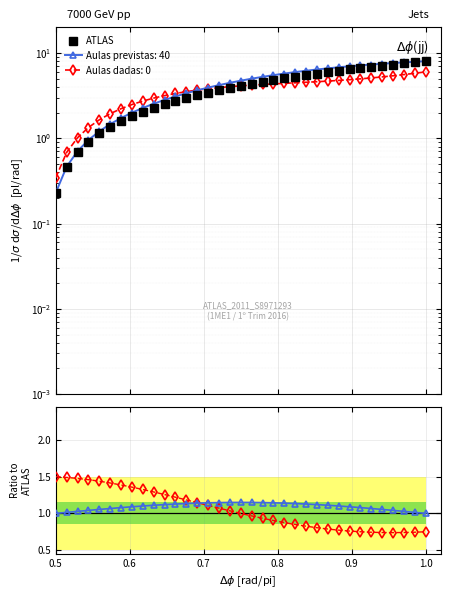

What is the maximum value shown in the chart?

8.0